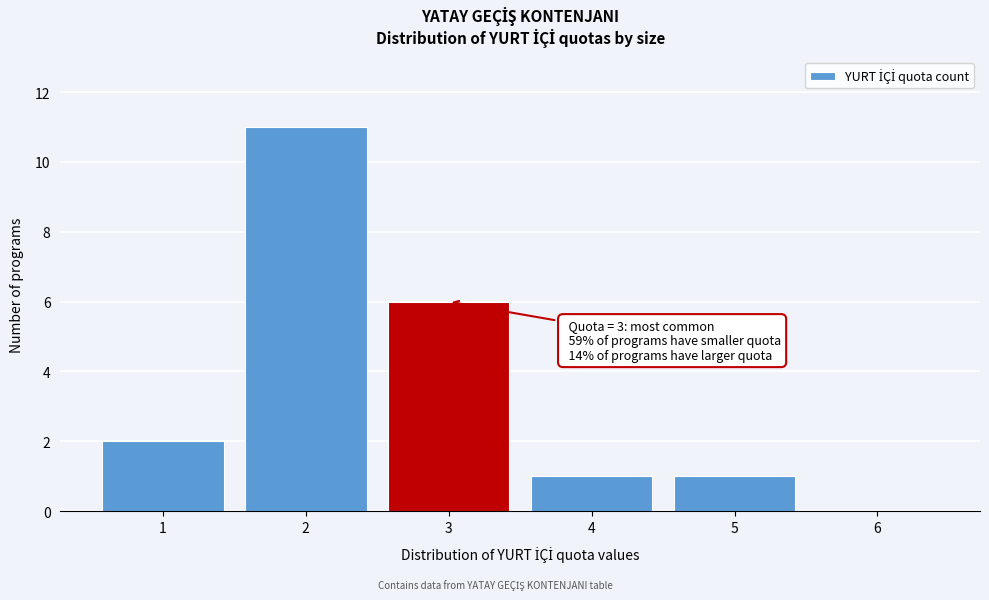

Reading left to right, what are all the values shown in this chart?

1=2	2=11	3=6	4=1	5=1	6=0